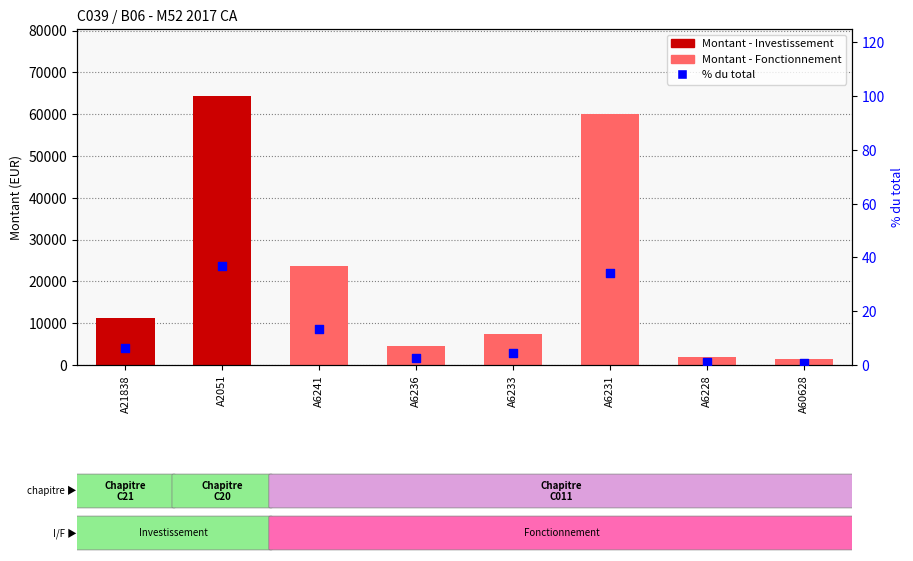

Is the value of % du total at A60628 greater than the value of Montant at A6241?

No